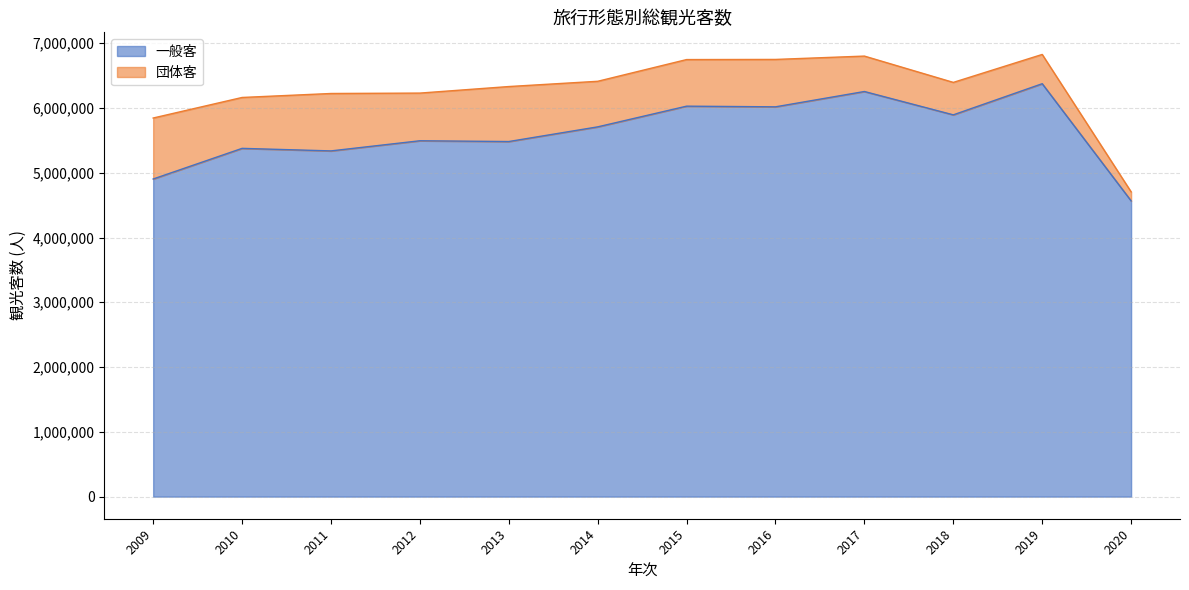

What is the change in value from 2015 to 2018?

-134111